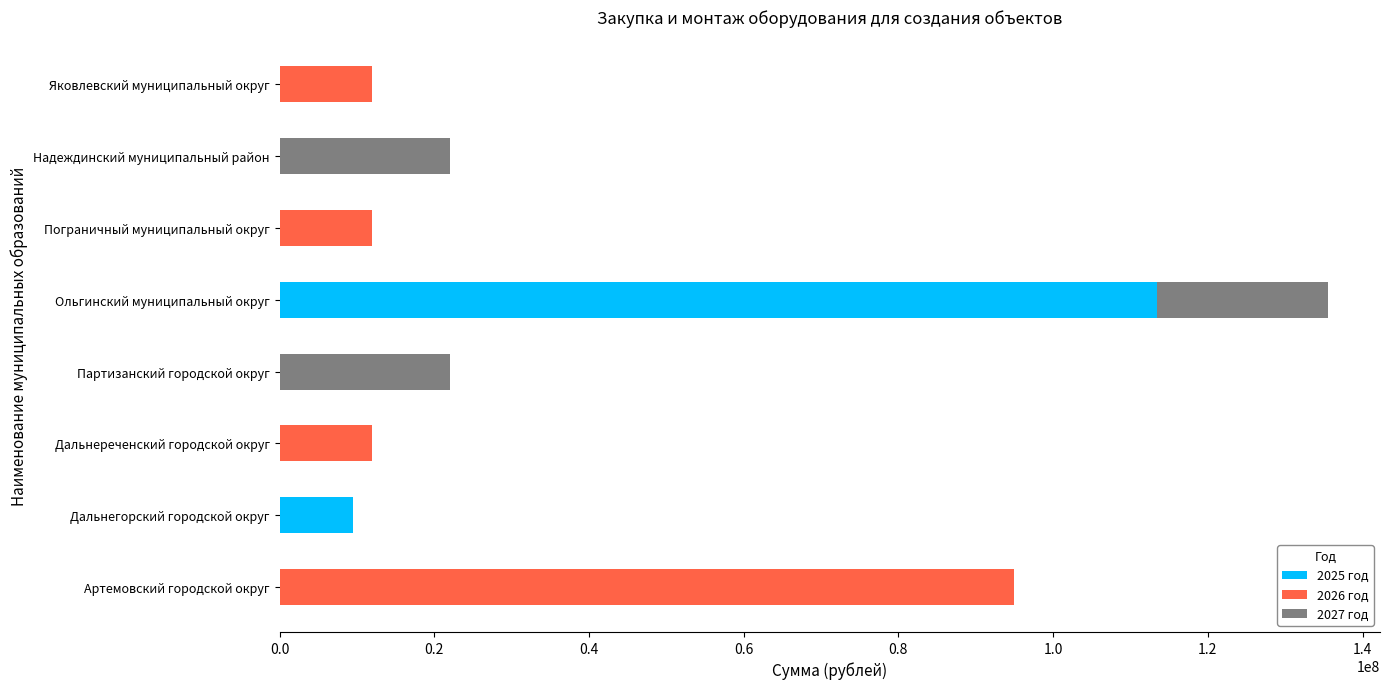

What is the maximum value for 2025 год?

113486678.9